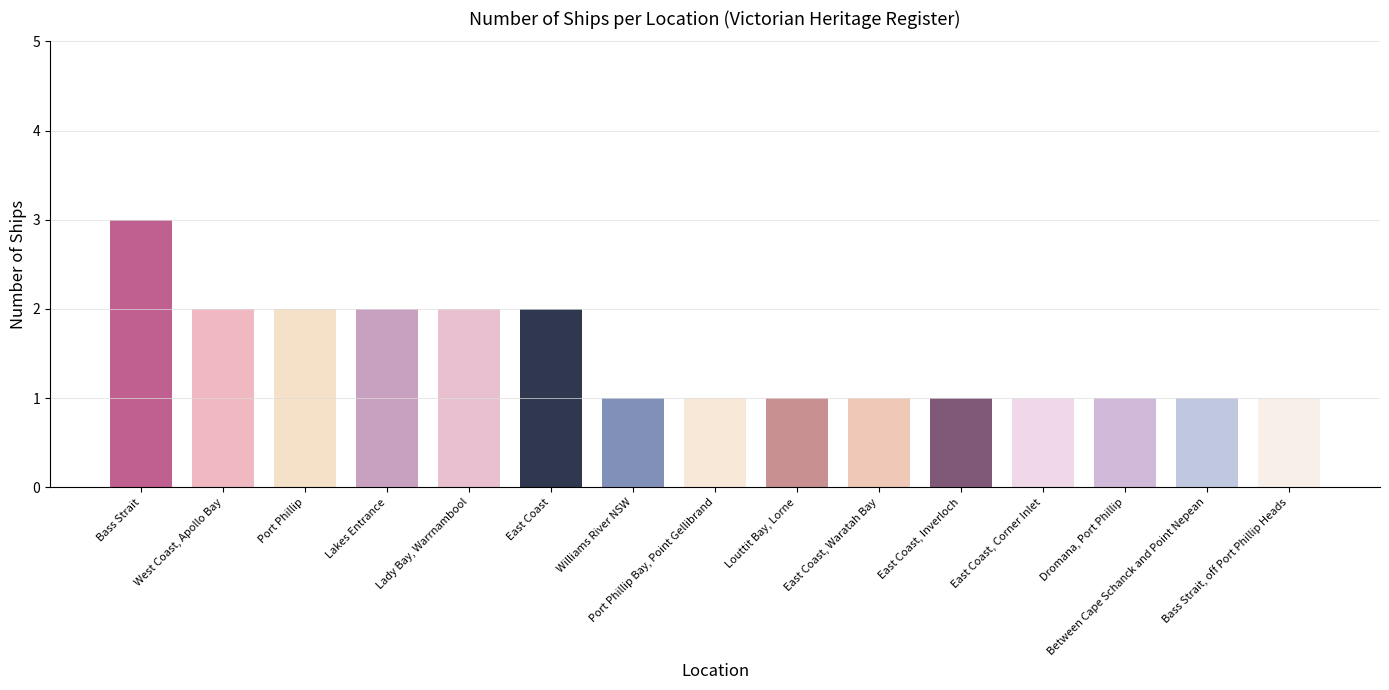

Reading left to right, what are all the values shown in this chart?

3	2	2	2	2	2	1	1	1	1	1	1	1	1	1